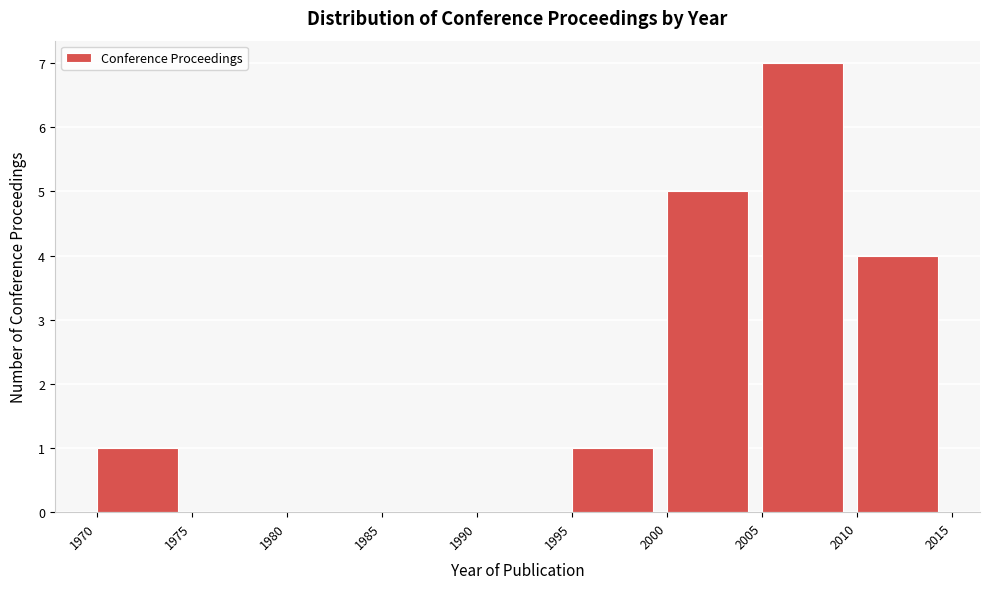

Reading left to right, list every bar in this chart as the range it spans on the x-axis followed by its height. The values are not printed on the chart, so give them approximately, as read against the axis.

1970 to 1975: 1
1975 to 1980: 0
1980 to 1985: 0
1985 to 1990: 0
1990 to 1995: 0
1995 to 2000: 1
2000 to 2005: 5
2005 to 2010: 7
2010 to 2015: 4